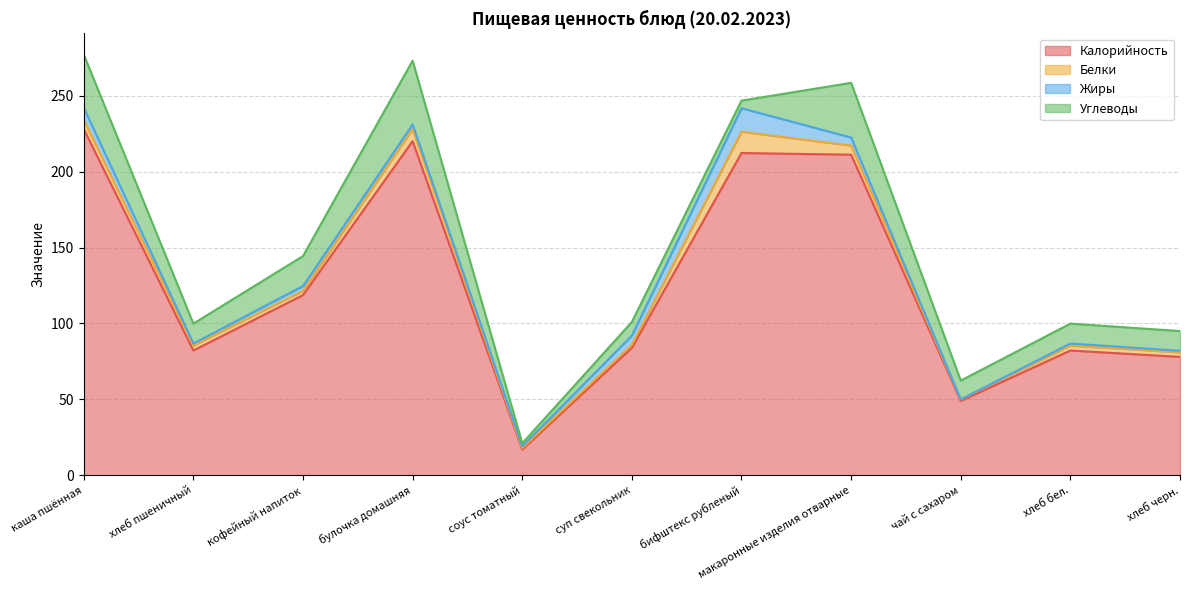

True or false: Калорийность and Углеводы cross at least once.

False